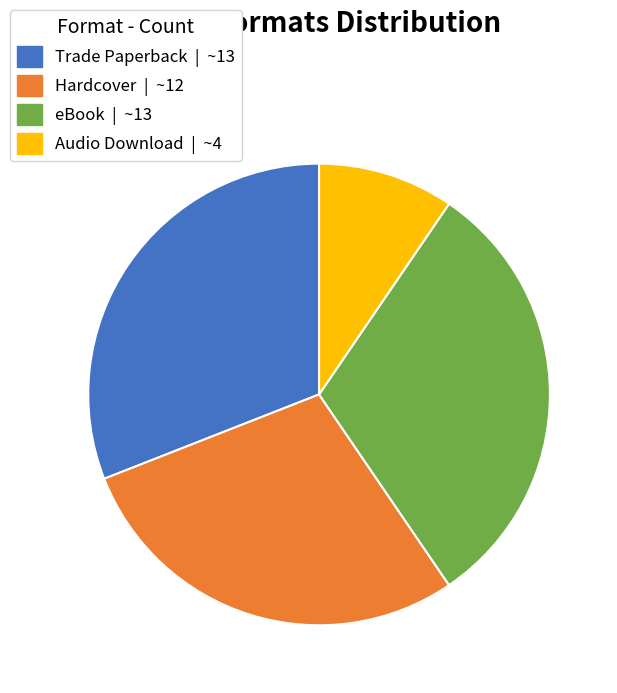

How many slices are in this pie chart?

4